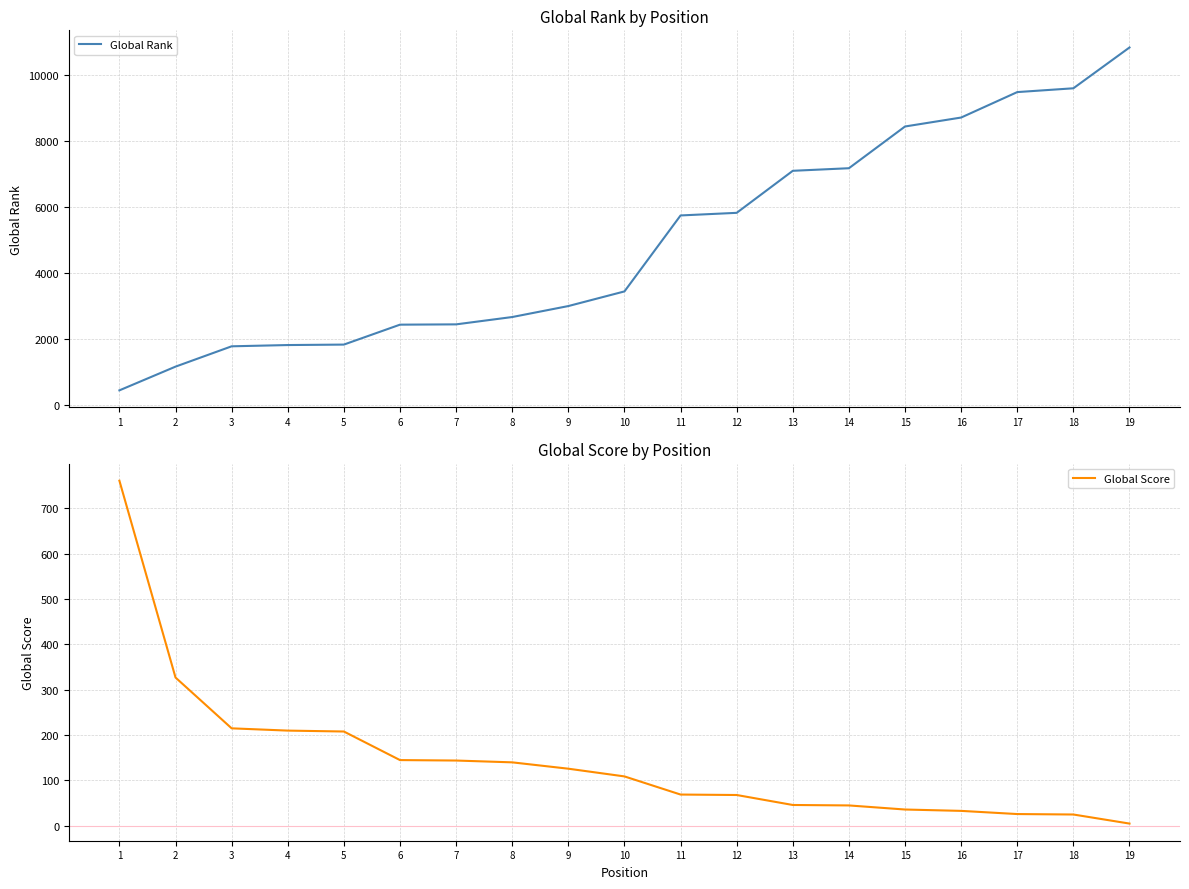

Which series ends up on top after the final intersection of Global Score and Global Rank?

Global Rank